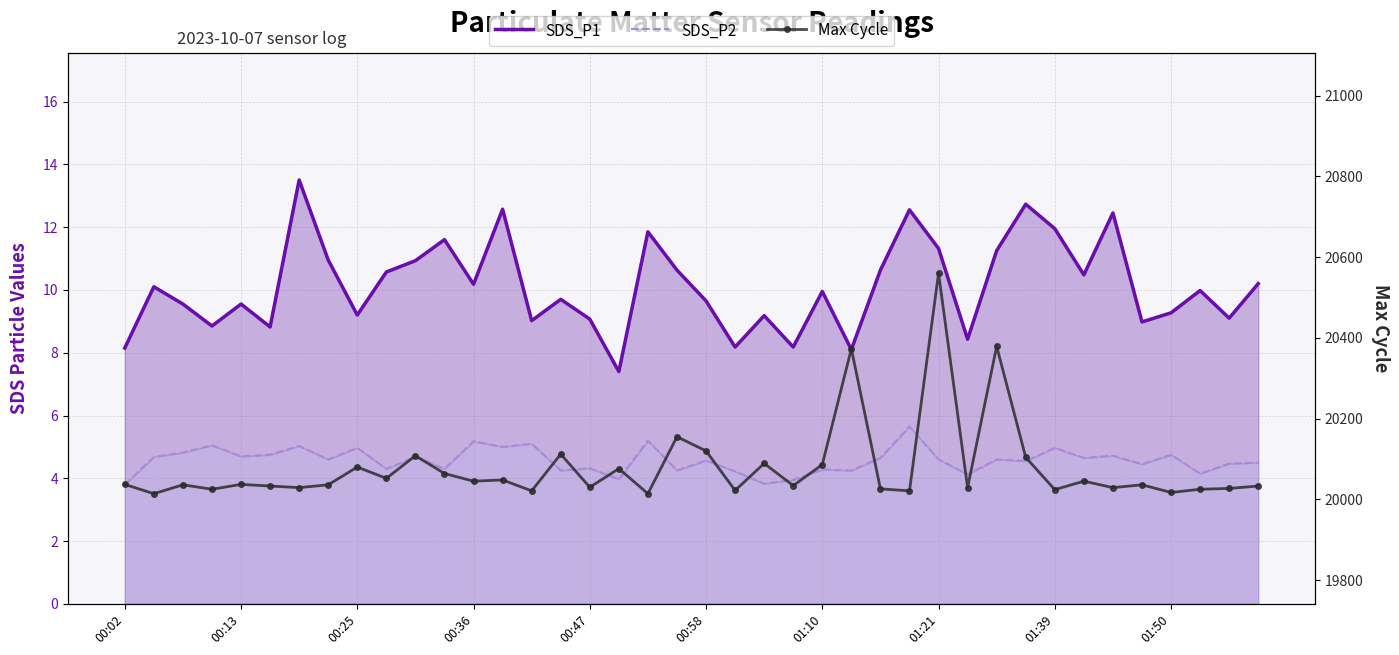

The value of SDS_P1 at 39 is 10.2. True or false?

True